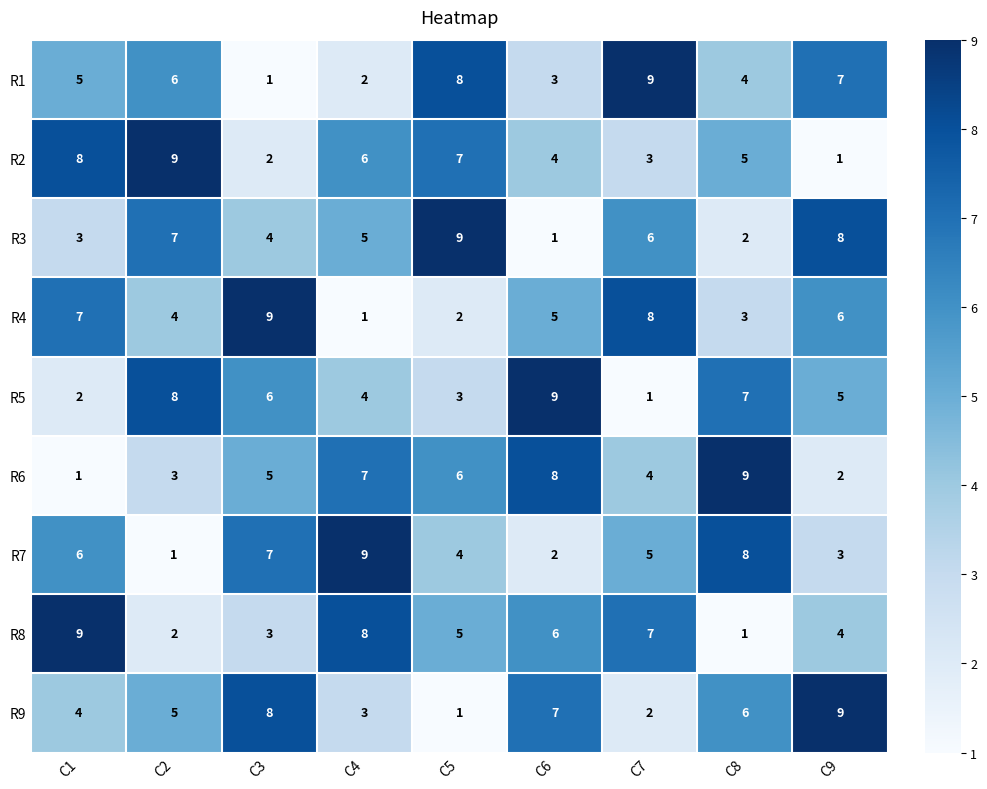

The value of R7 at C5 is 4. True or false?

True